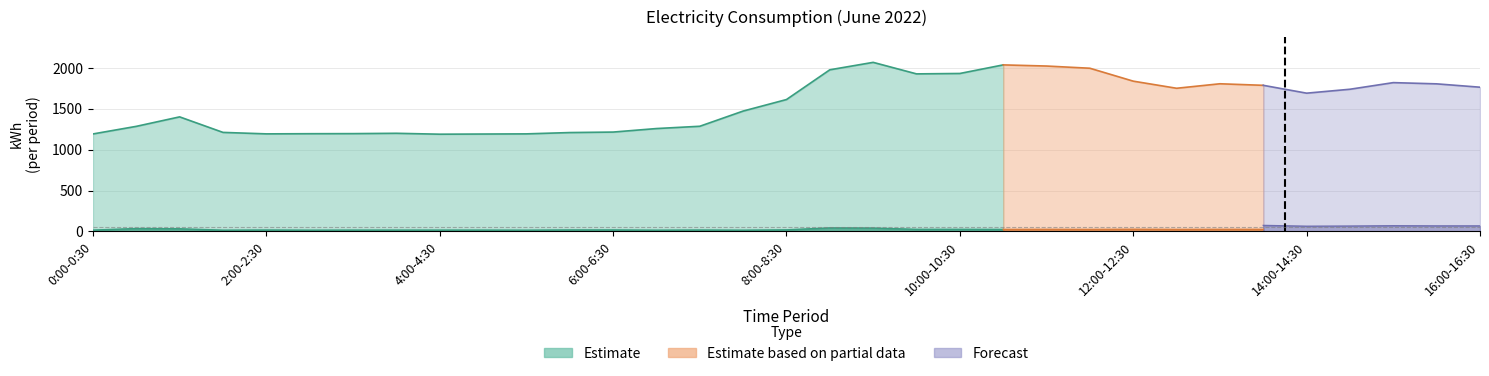

How many lines are shown in the chart?

3